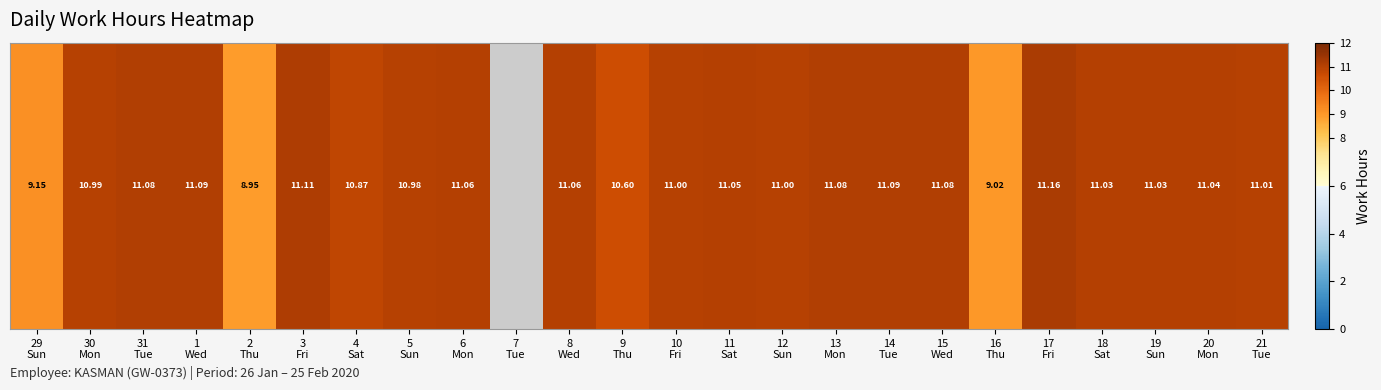

The chart shows a value of 16.8 at 12
Sun. True or false?

False